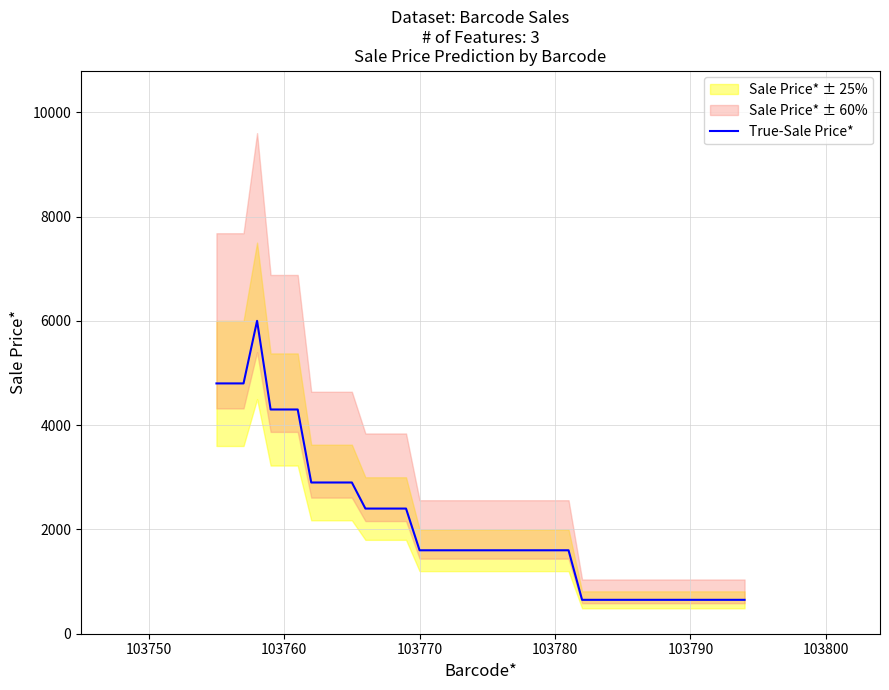

What is the highest value of the True-Sale Price* series?

6000